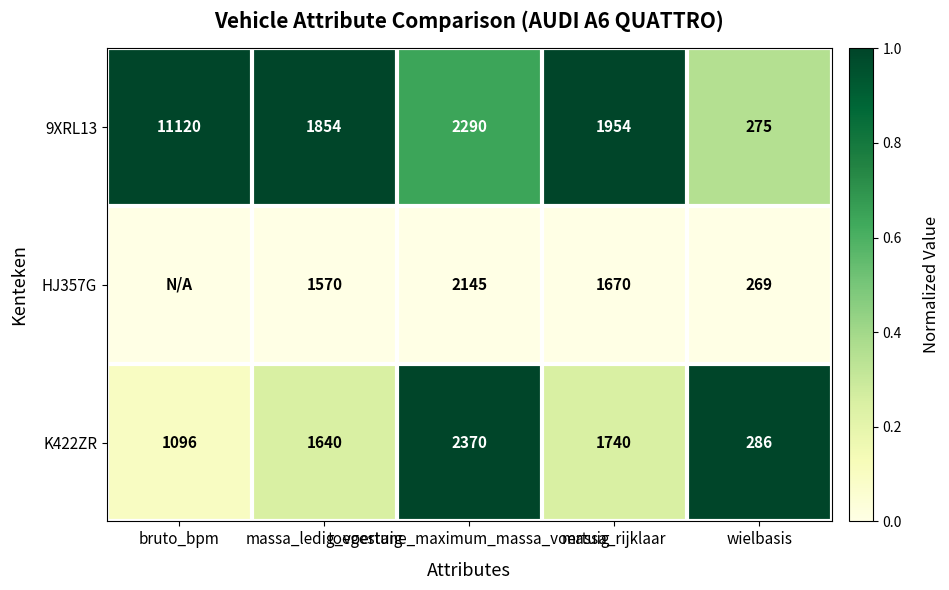

What is the maximum value for 9XRL13?

11120